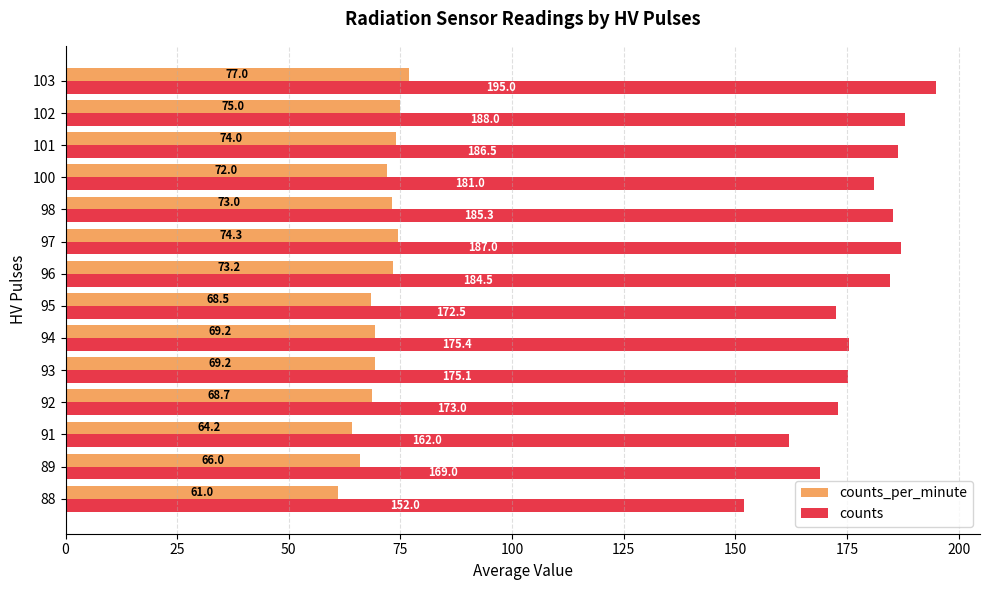

At how many categories does at least one series exceed 63?

14